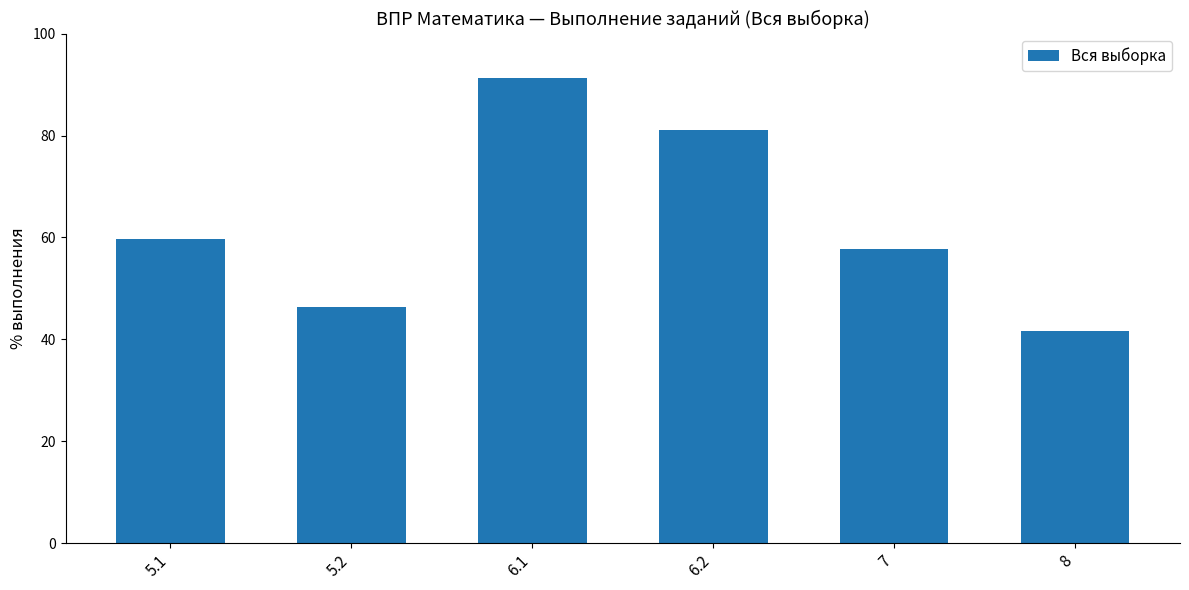

What is the difference between the maximum and second lowest values?

44.9